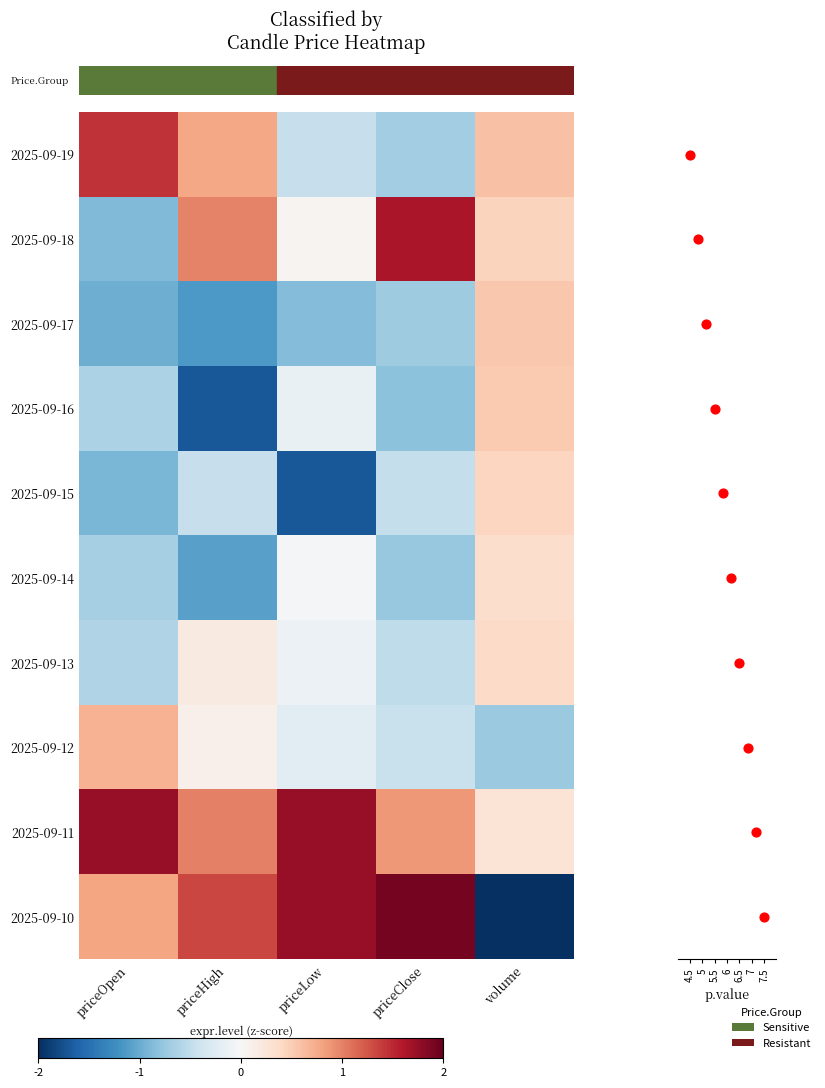

Which has a higher value, 2 or 3?

3